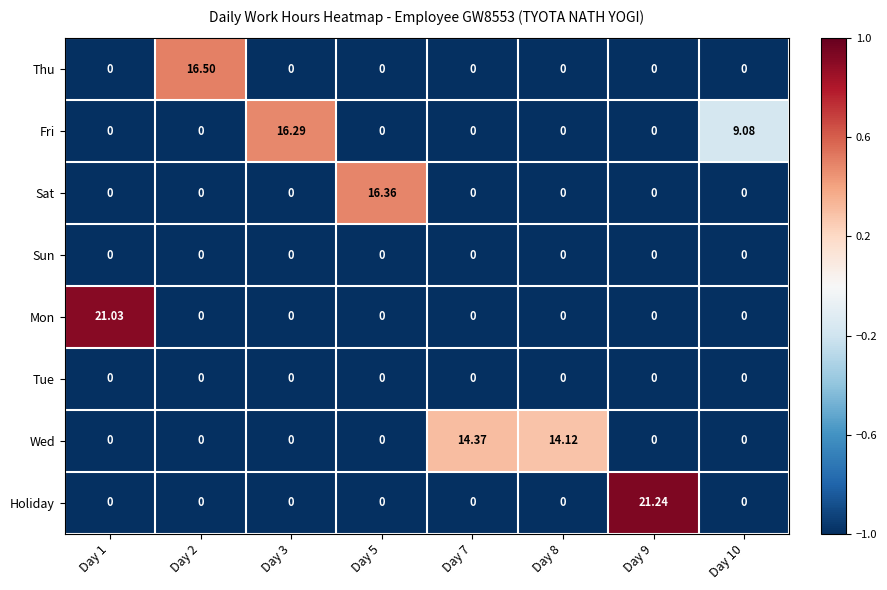

Which series changed the most between Day 1 and Day 8?

Mon